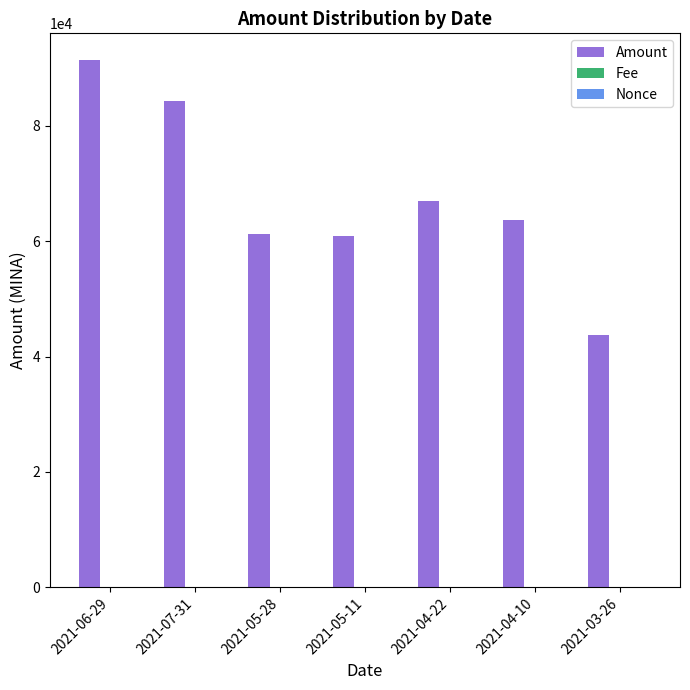

Which series has the largest total across all categories?

Amount